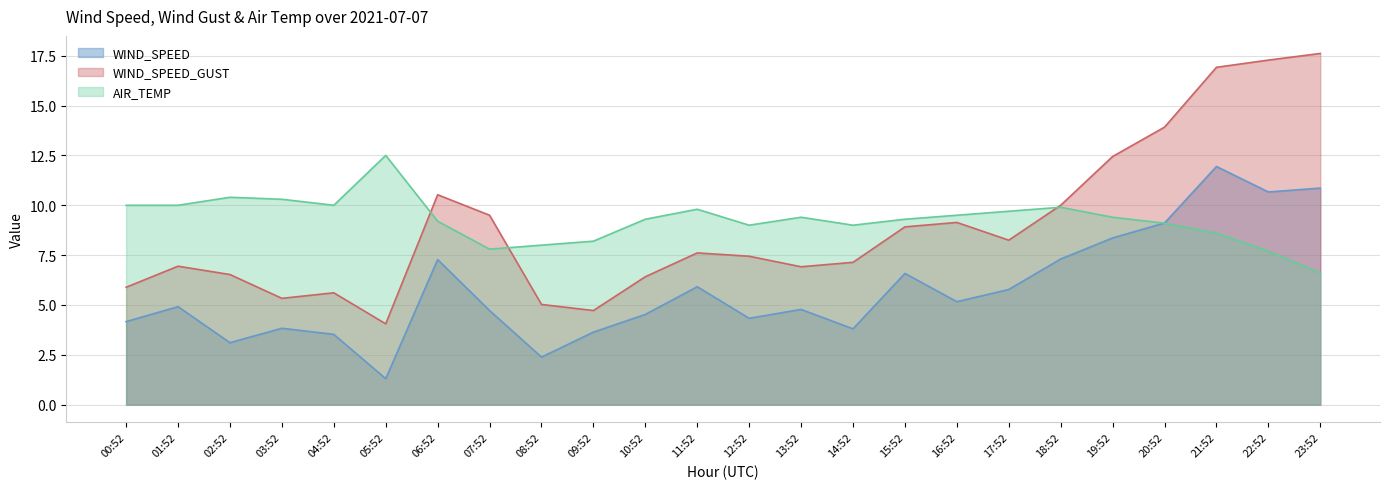

What is the value of the WIND_SPEED_GUST point at the 6th from the left?

4.1